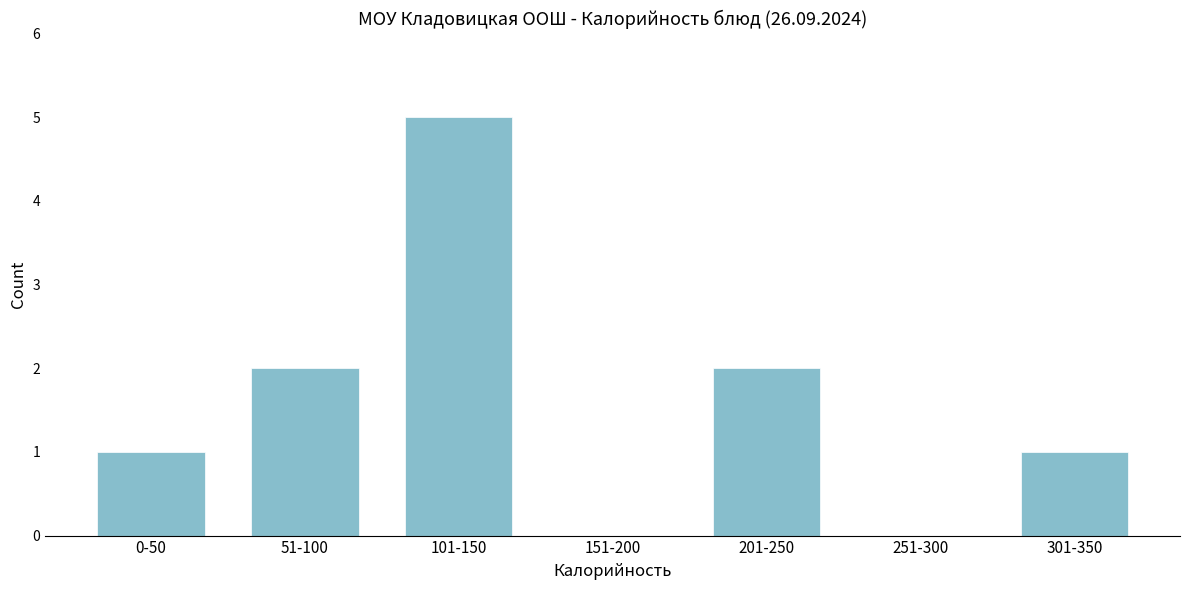

Reading right to left, transcribe all the data shown in this chart.

301-350=1	251-300=0	201-250=2	151-200=0	101-150=5	51-100=2	0-50=1